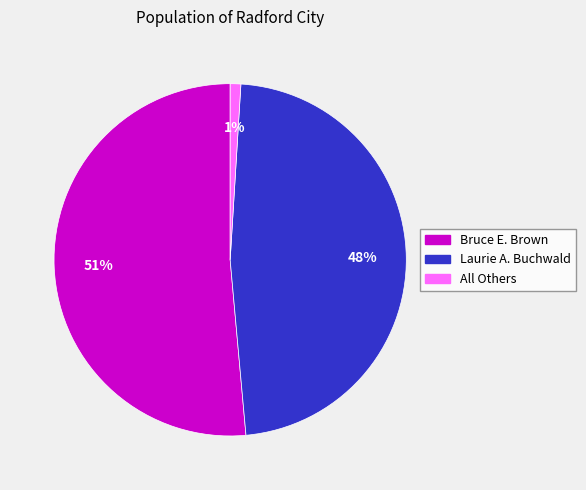

True or false: Bruce E. Brown accounts for 51% of the total.

True